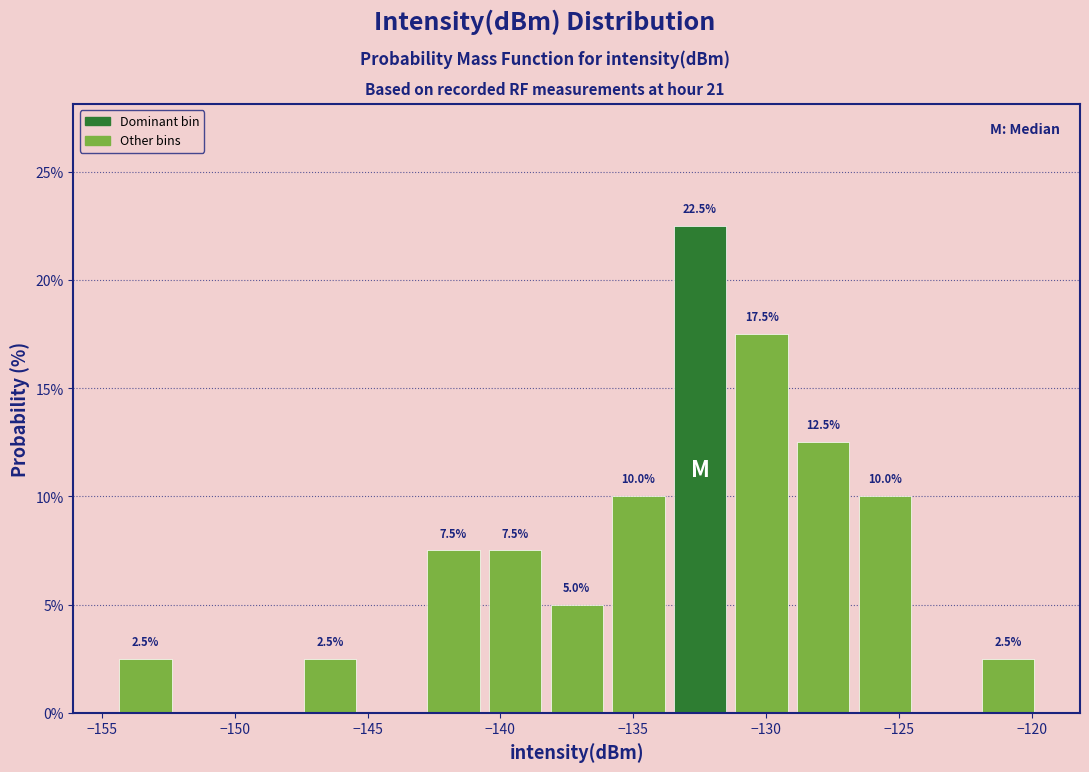

Over which range of the x-axis is the bar tallest?

-133.5 to -131.5